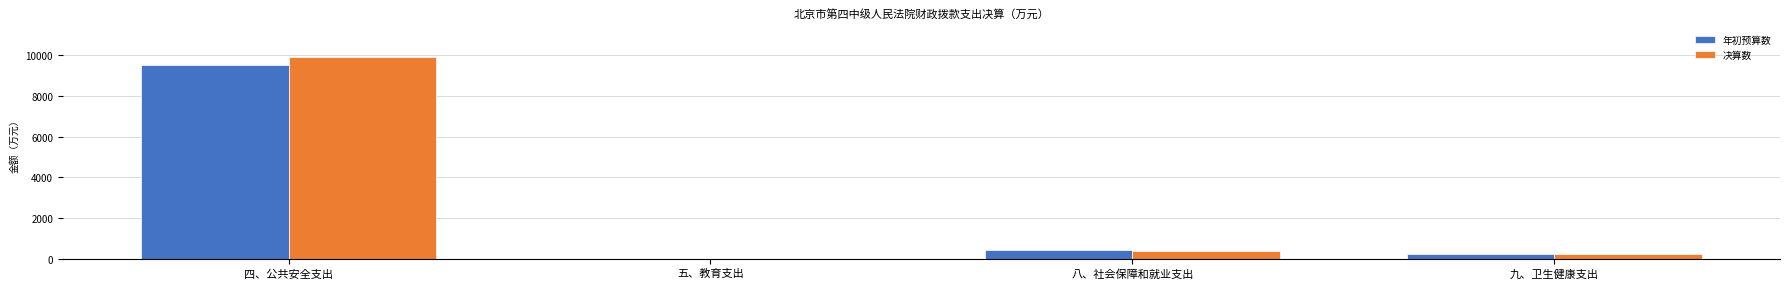

Where does the 决算数 series first go above 390?

四、公共安全支出